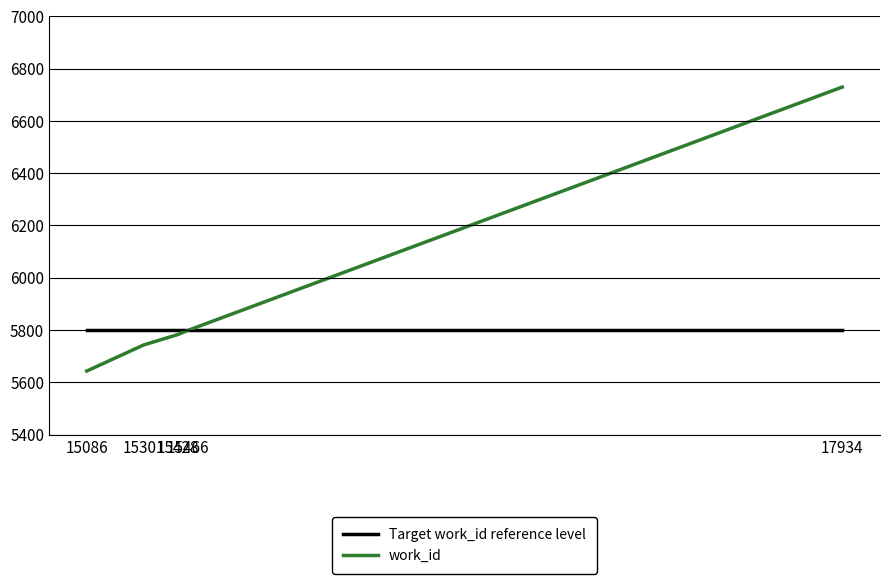

List the labels in order of work_id value, largest first.

17934, 15466, 15428, 15301, 15086